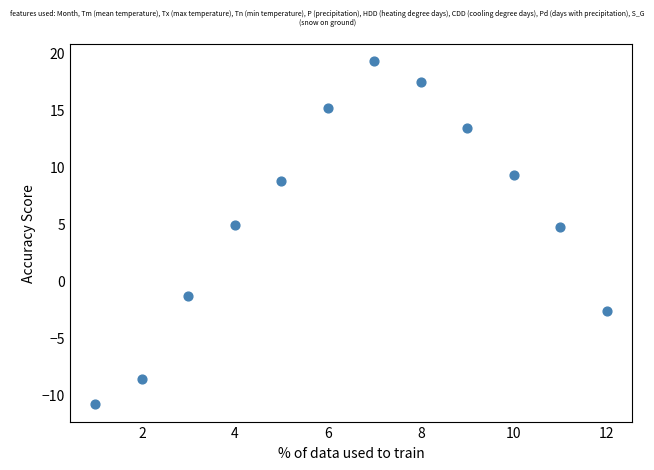

What is the range of Y values (max minus min)?

30.1